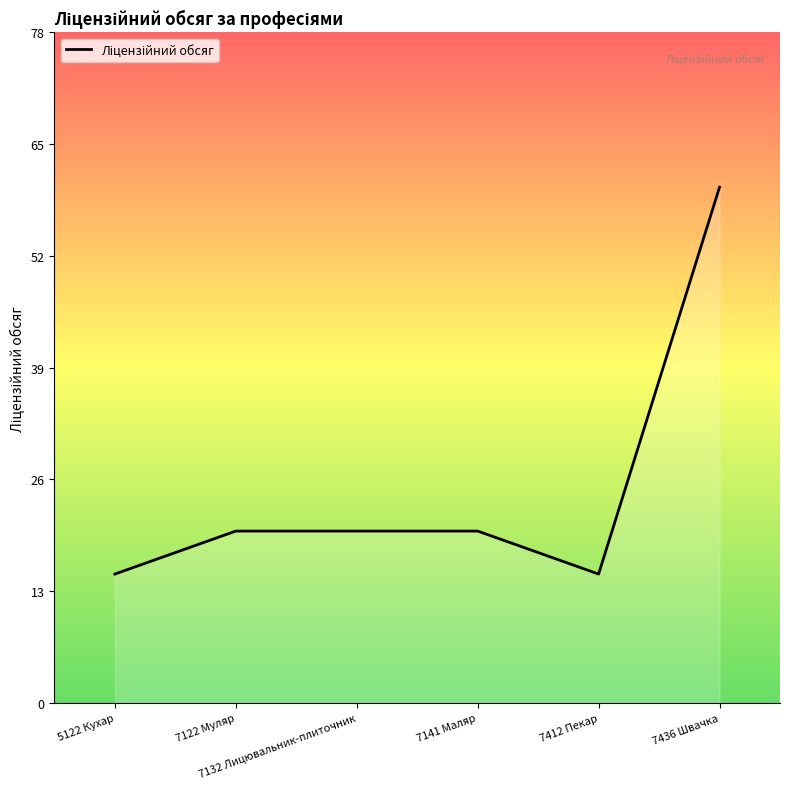

What is the sum of the values at 7132 Лицювальник-плиточник and 5122 Кухар?

35